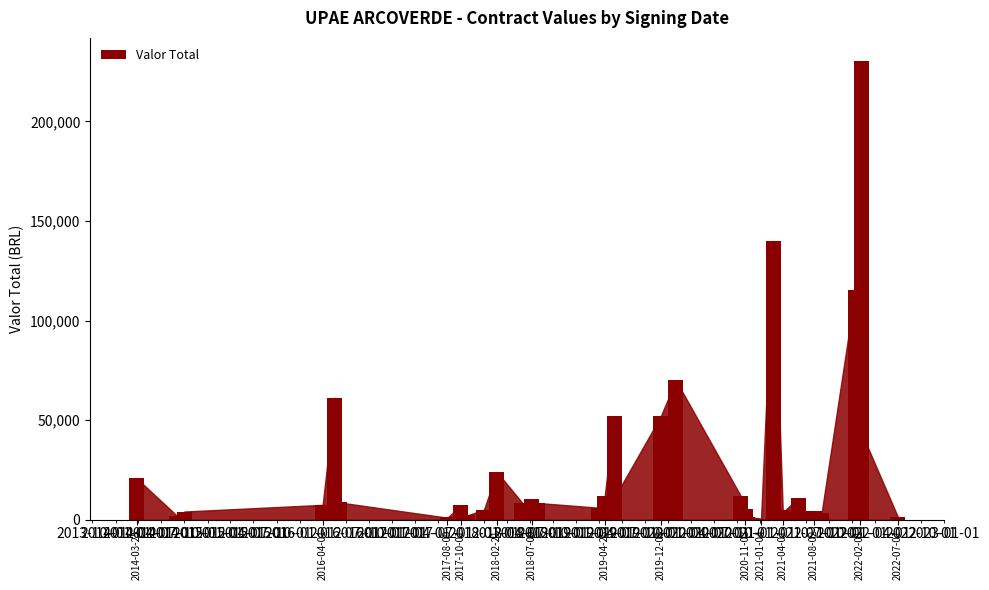

What is the average value?

25609.6